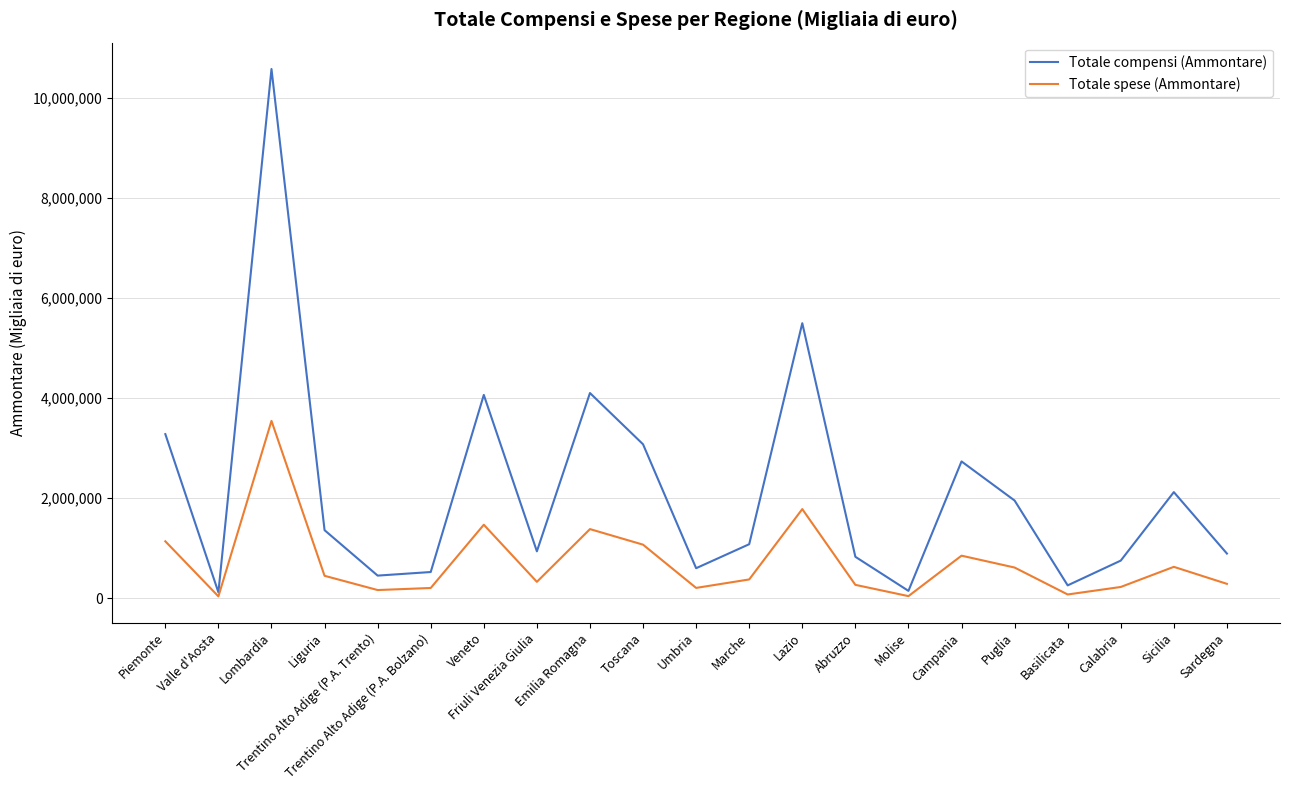

Which series has the widest spread of values?

Totale compensi (Ammontare)